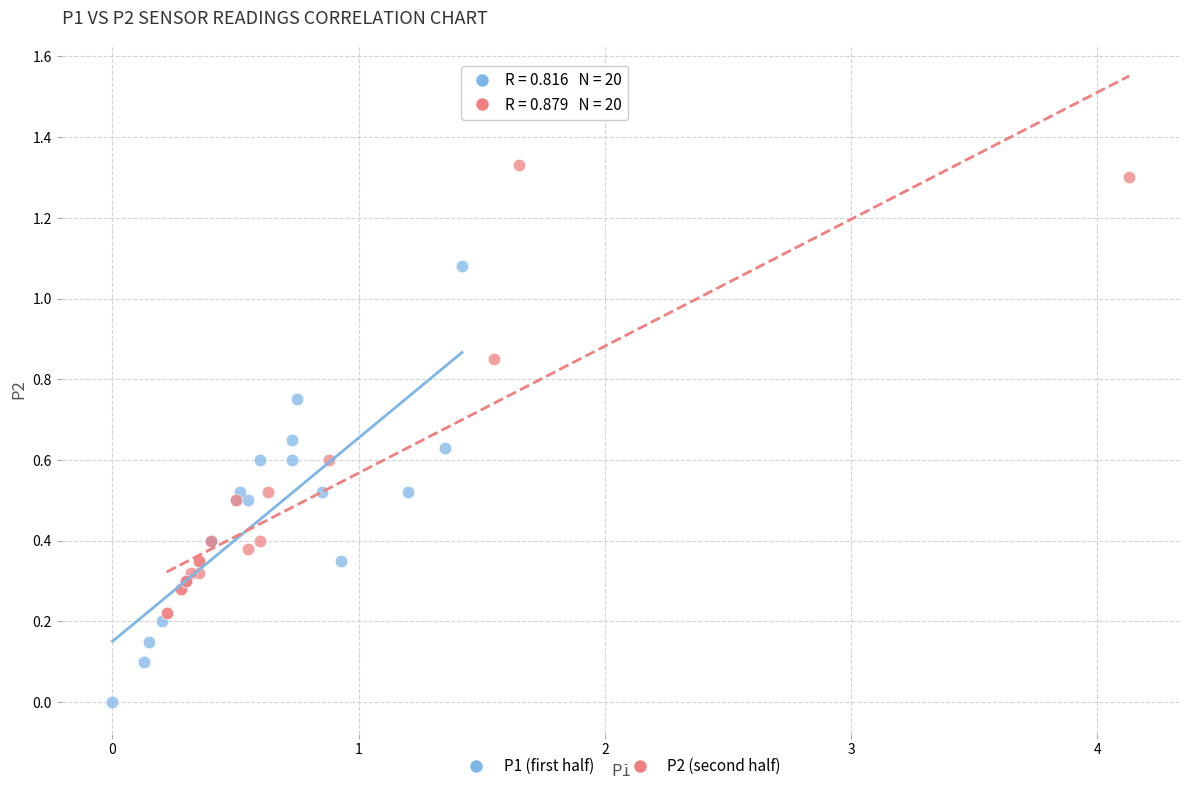

Which series contains the lowest Y value?

P1 (first half)